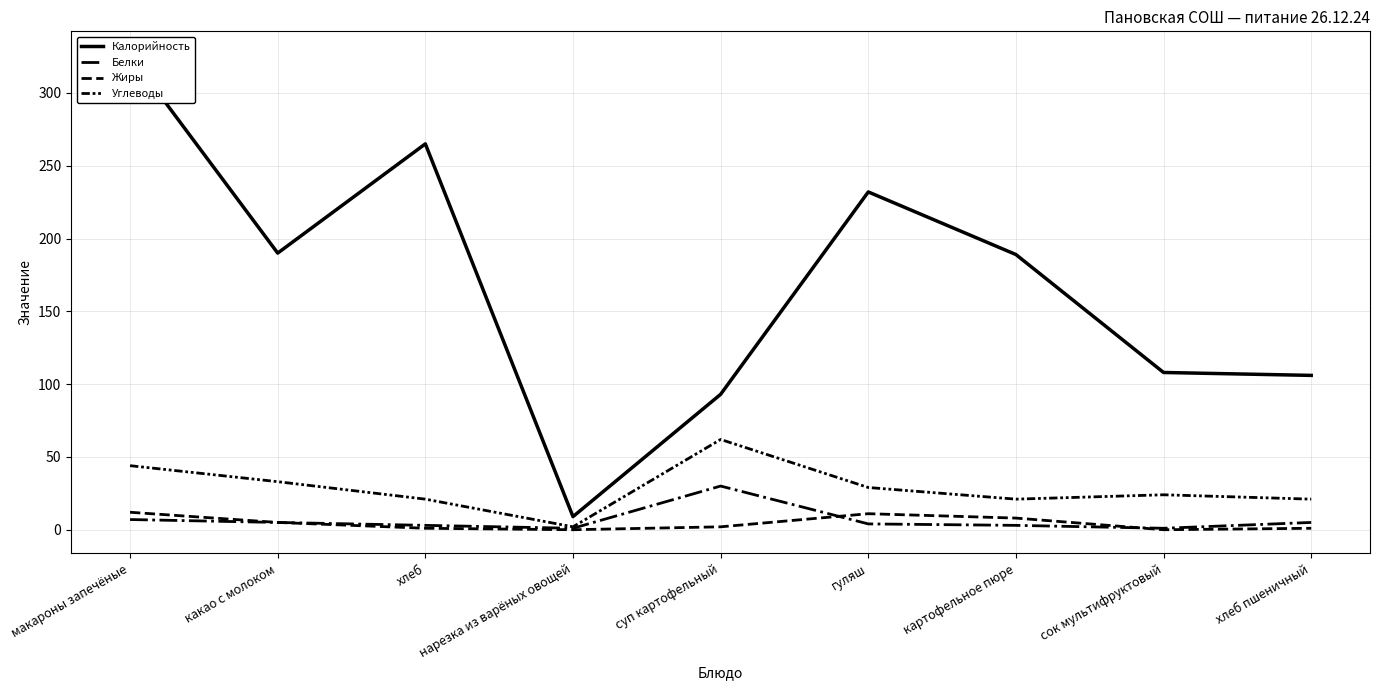

True or false: Калорийность and Белки cross at least once.

False